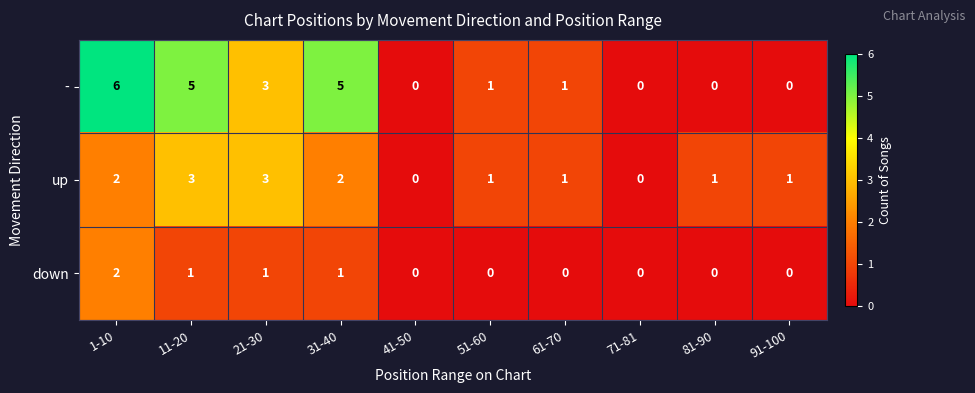

List the series in order of their peak value, highest first.

-, up, down